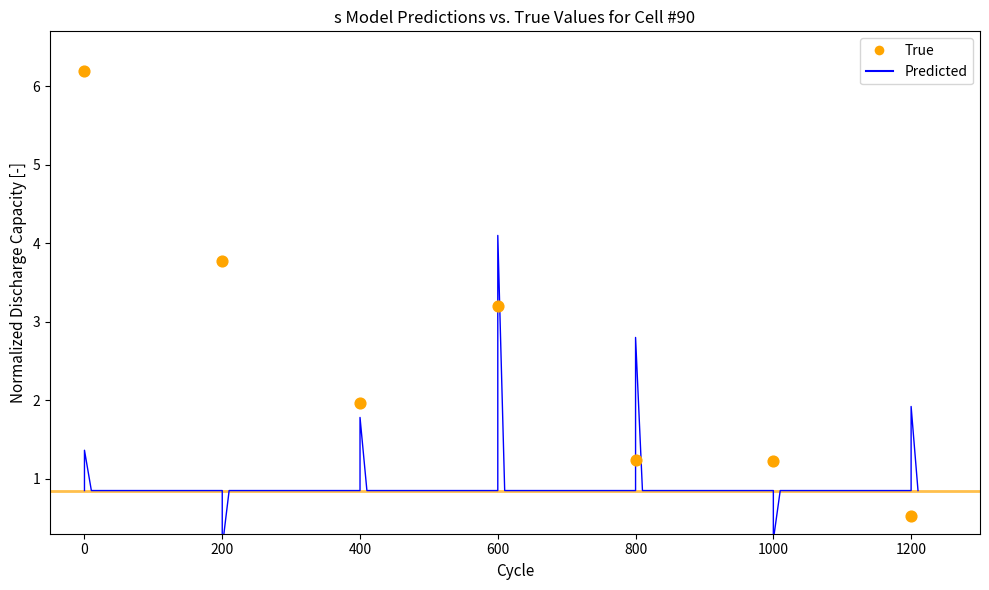

Which has a higher value, 10 or 3?

10